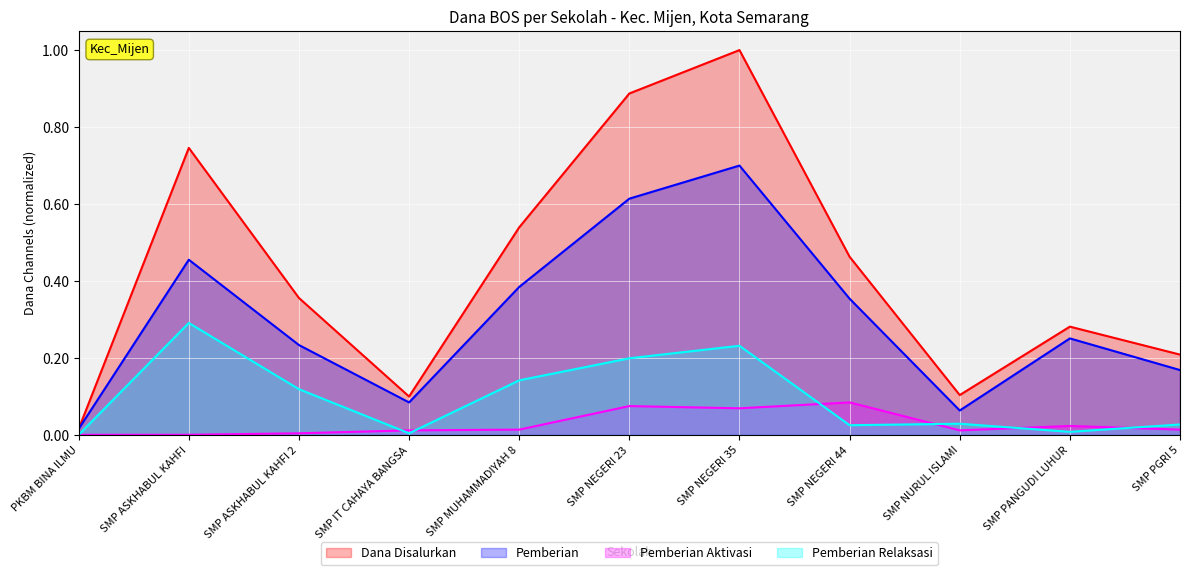

What is the label of the 9th point from the right?

SMP ASKHABUL KAHFI 2